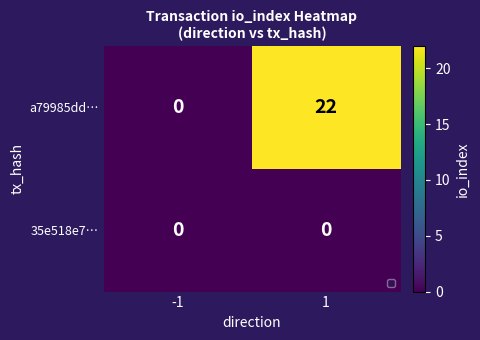

Which series has the widest spread of values?

a79985dd…